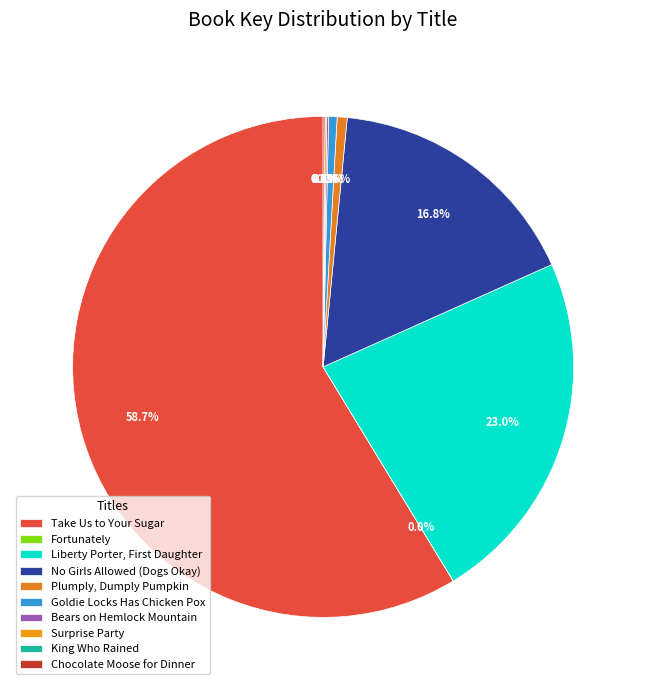

True or false: Chocolate Moose for Dinner accounts for 0% of the total.

True